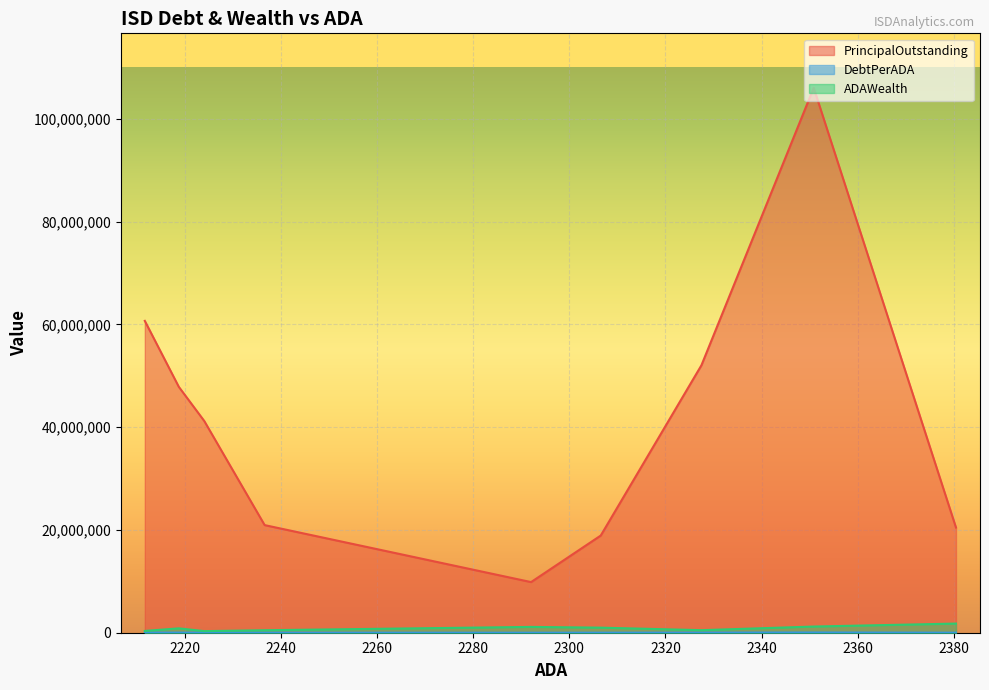

True or false: DebtPerADA has a value of 8196.3 at Gonzales ISD.

True